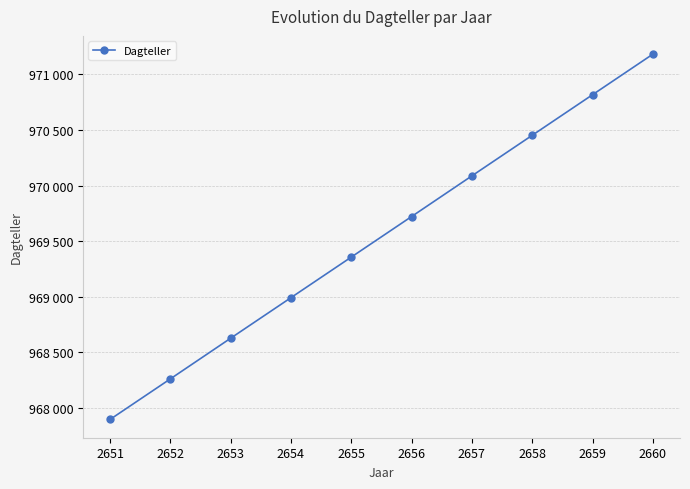

Rank the categories by value from lowest to highest.

2651, 2652, 2653, 2654, 2655, 2656, 2657, 2658, 2659, 2660